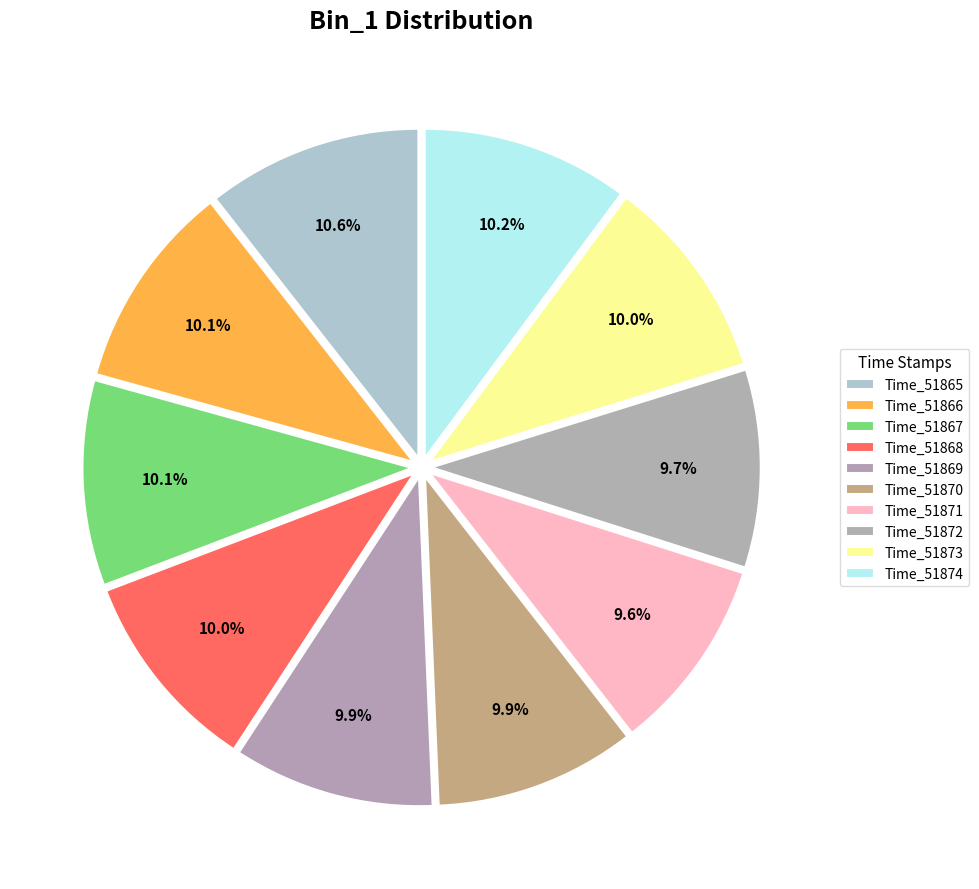

To the nearest percent, what is the difference between the largest and smallest slice percentages?

1%